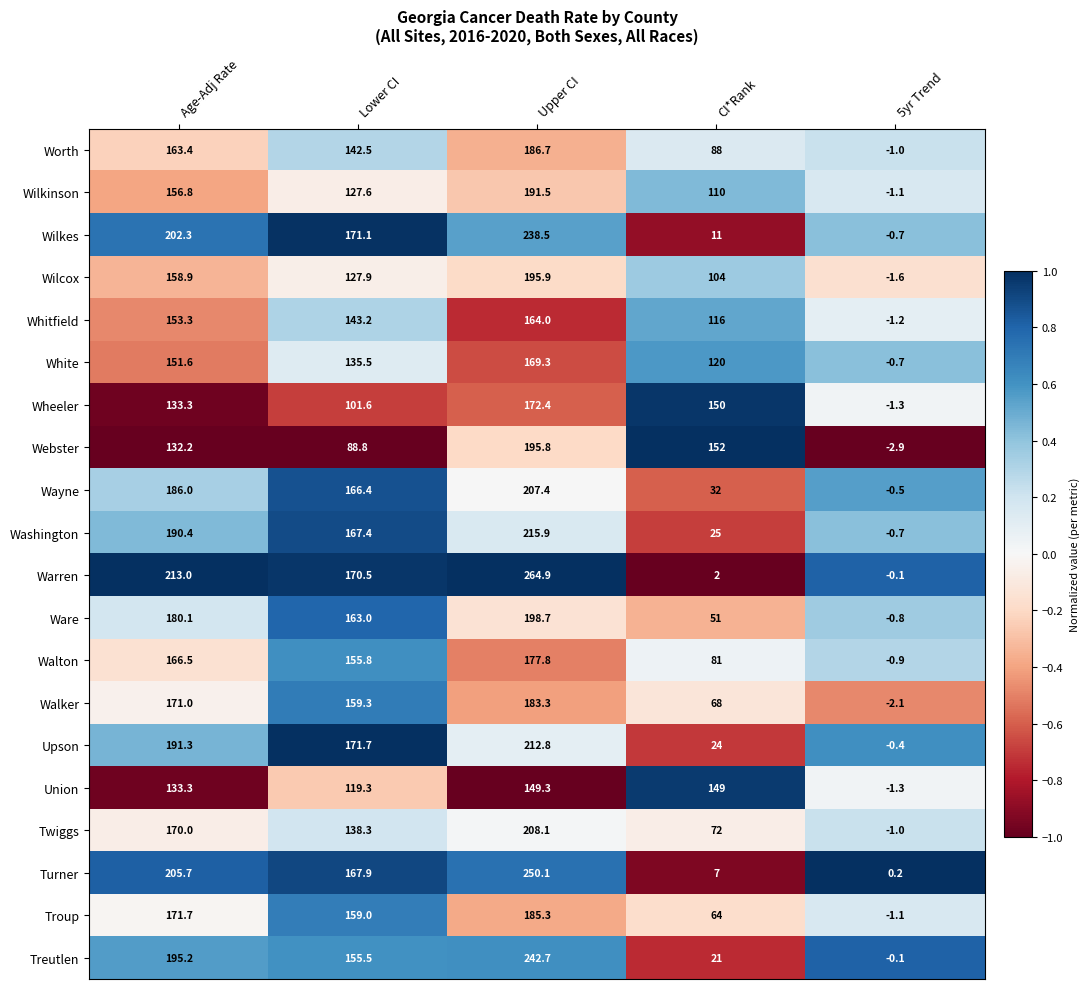

Which category has the lowest value across all series?

5yr Trend